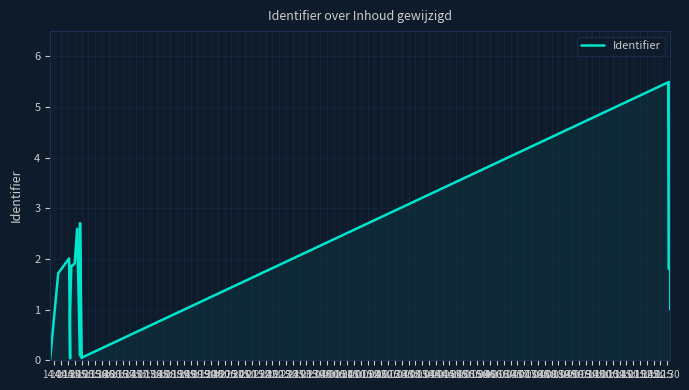

The value at 14:00 is 0.0. True or false?

True